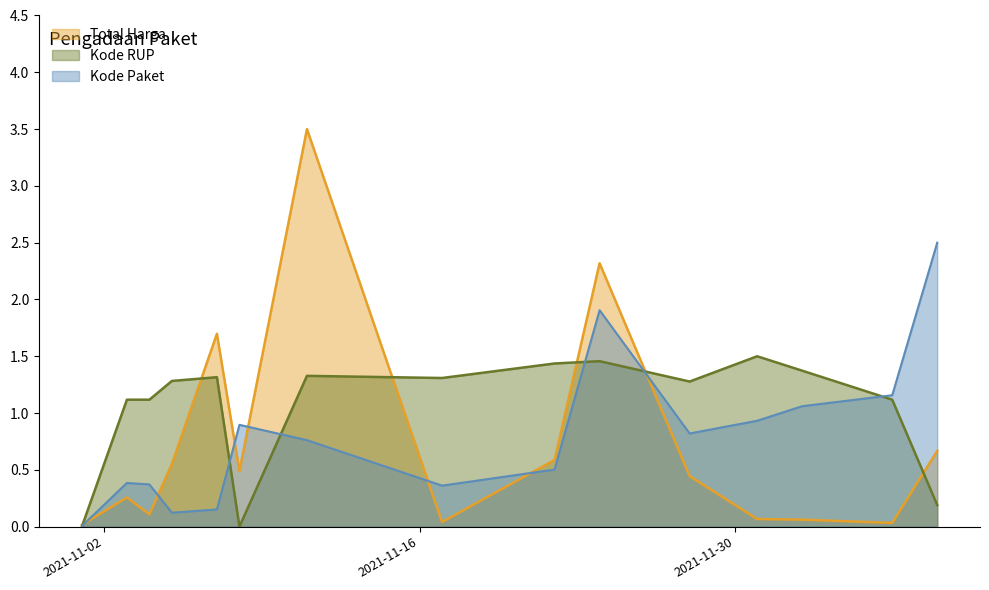

In Kode RUP, how many points are higher than both neighbors (excluding endpoints)?

4